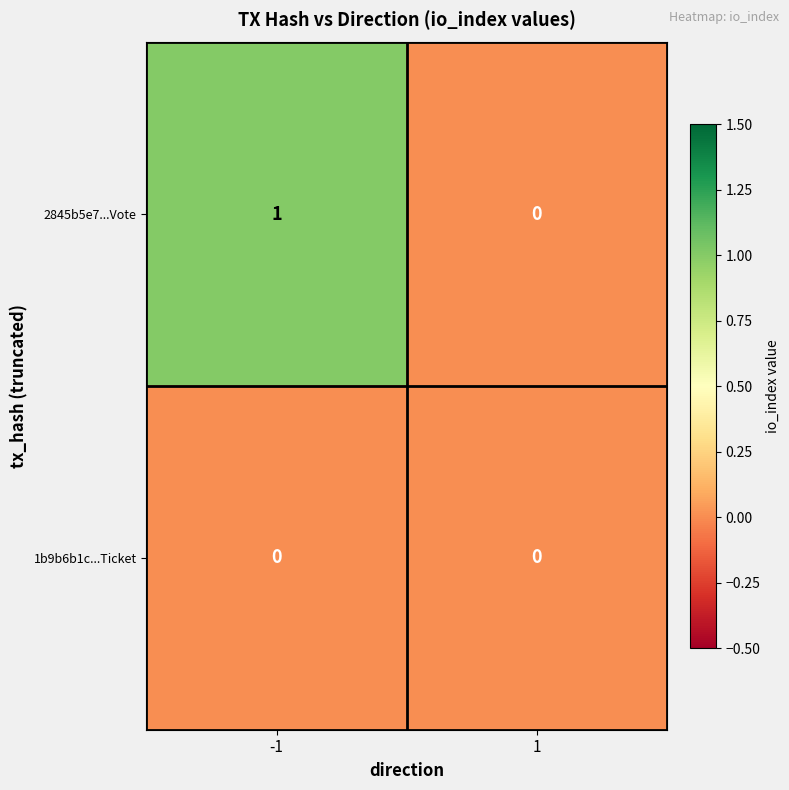

How many distinct data groups are displayed?

2